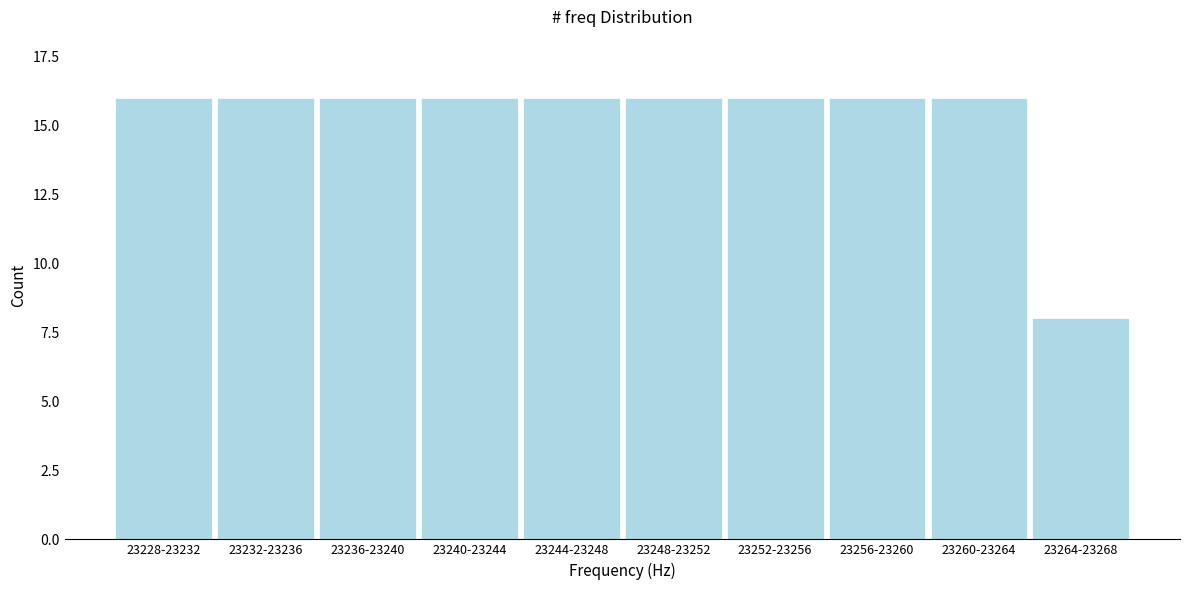

Reading left to right, what are all the values shown in this chart?

16	16	16	16	16	16	16	16	16	8